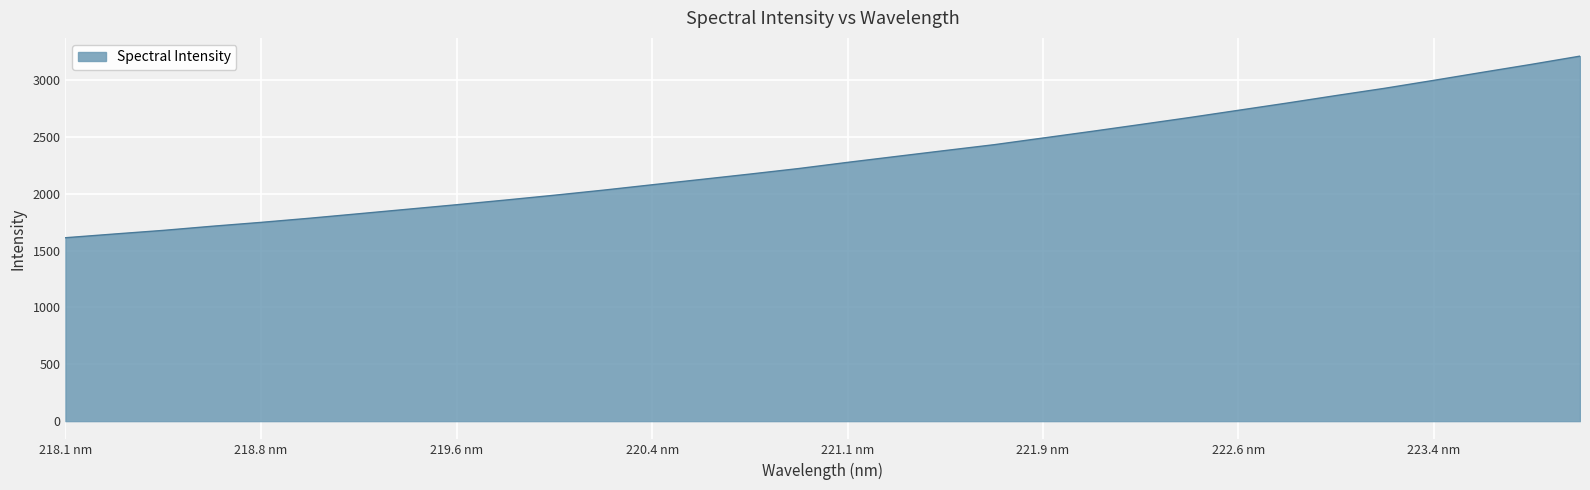

Does the chart display data point markers on the line(s)?

No